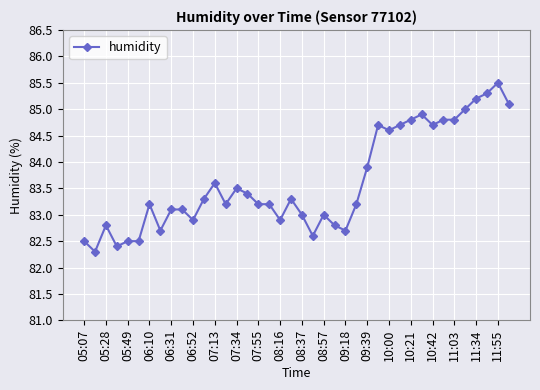

Reading left to right, transcribe all the data shown in this chart.

82.5	82.3	82.8	82.4	82.5	82.5	83.2	82.7	83.1	83.1	82.9	83.3	83.6	83.2	83.5	83.4	83.2	83.2	82.9	83.3	83.0	82.6	83.0	82.8	82.7	83.2	83.9	84.7	84.6	84.7	84.8	84.9	84.7	84.8	84.8	85.0	85.2	85.3	85.5	85.1